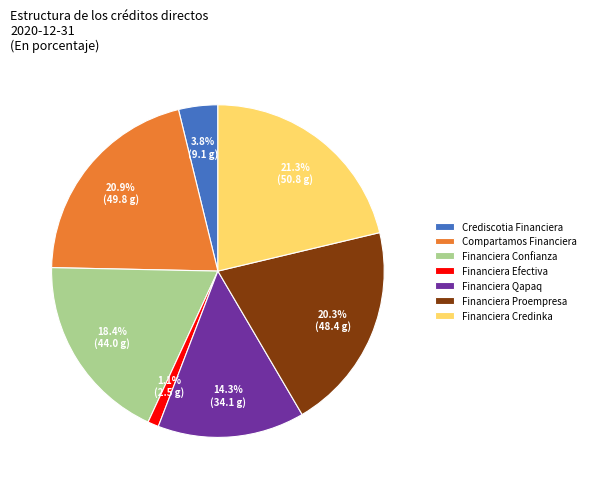

Count the number of slices in the pie.

7